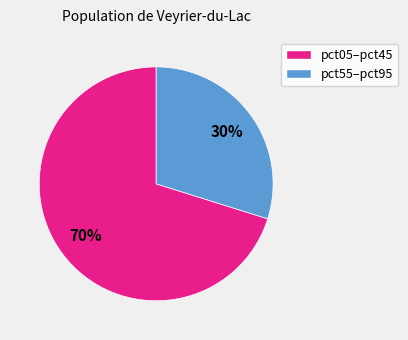

What is the majority slice?

pct05–pct45